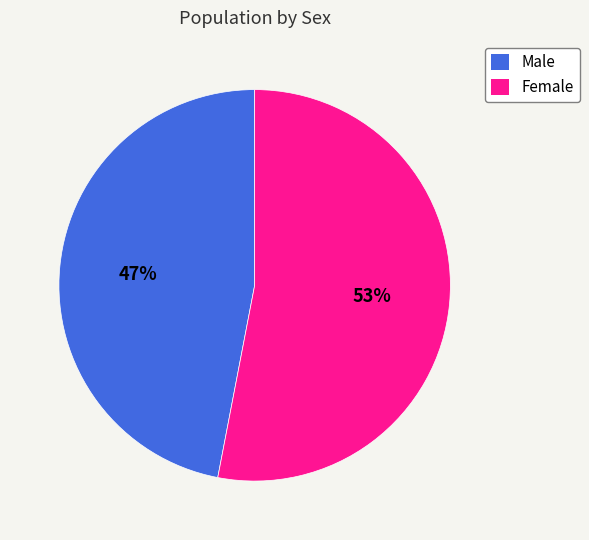

Between Female and Male, which is larger?

Female